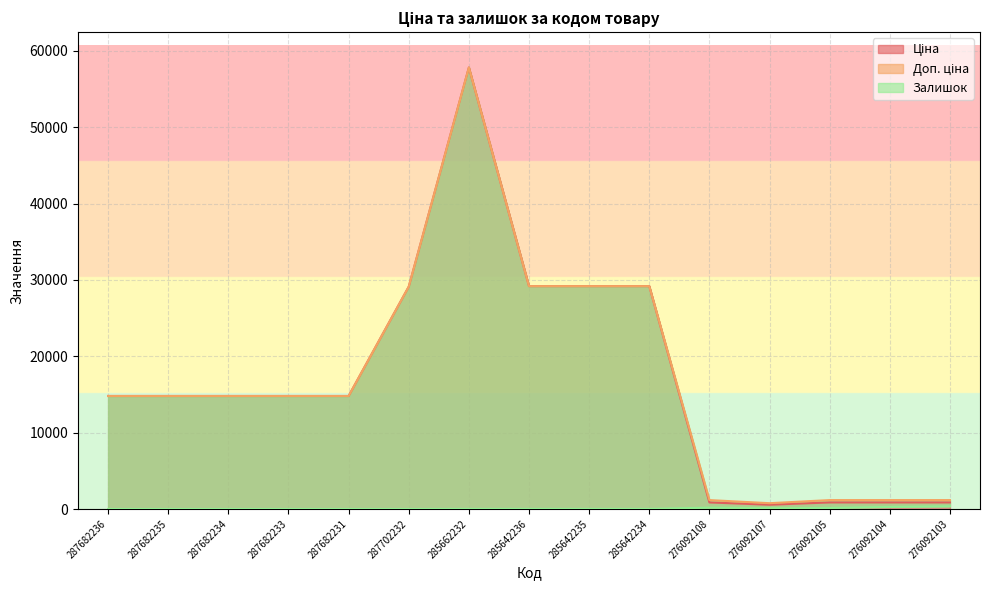

How many interior local peaks does the Ціна series have?

1